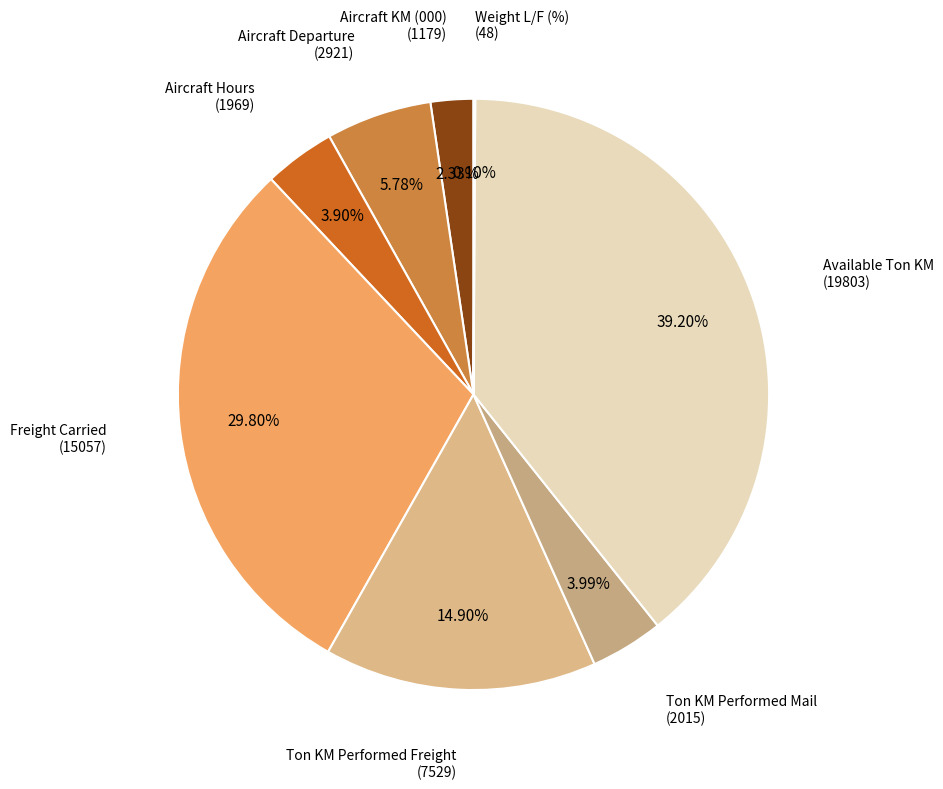

Between Freight Carried and Aircraft Hours, which is larger?

Freight Carried